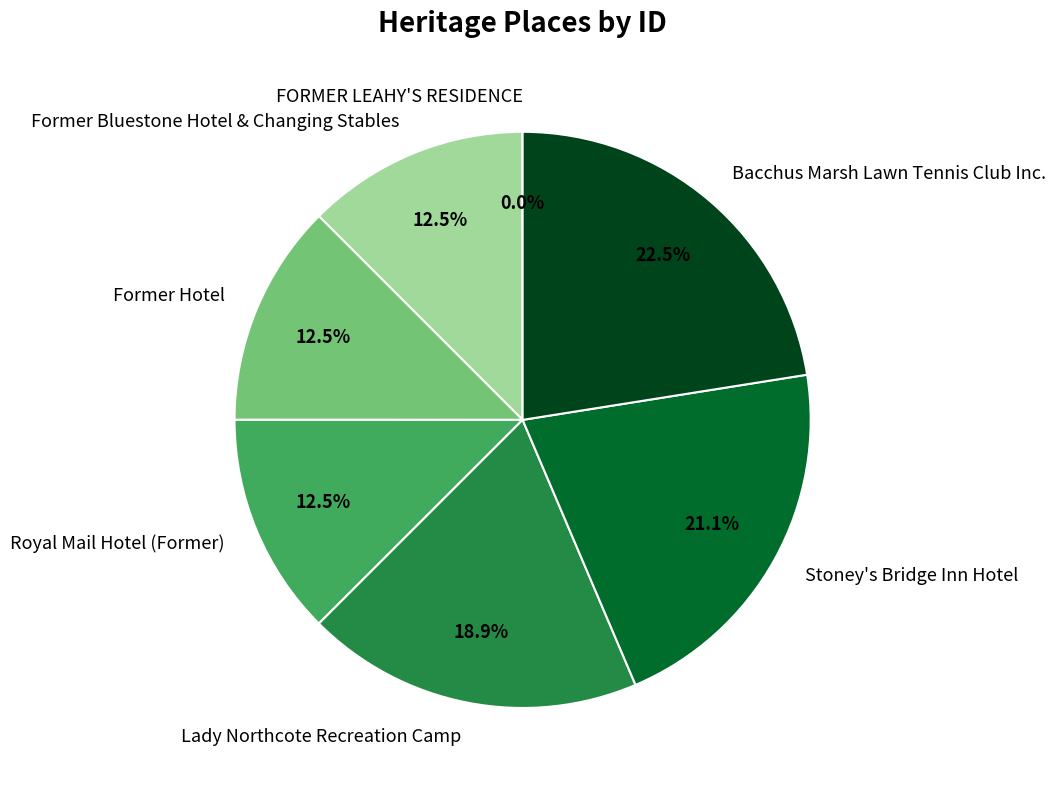

Do Royal Mail Hotel (Former) and Former Hotel together represent more than half of the pie?

No